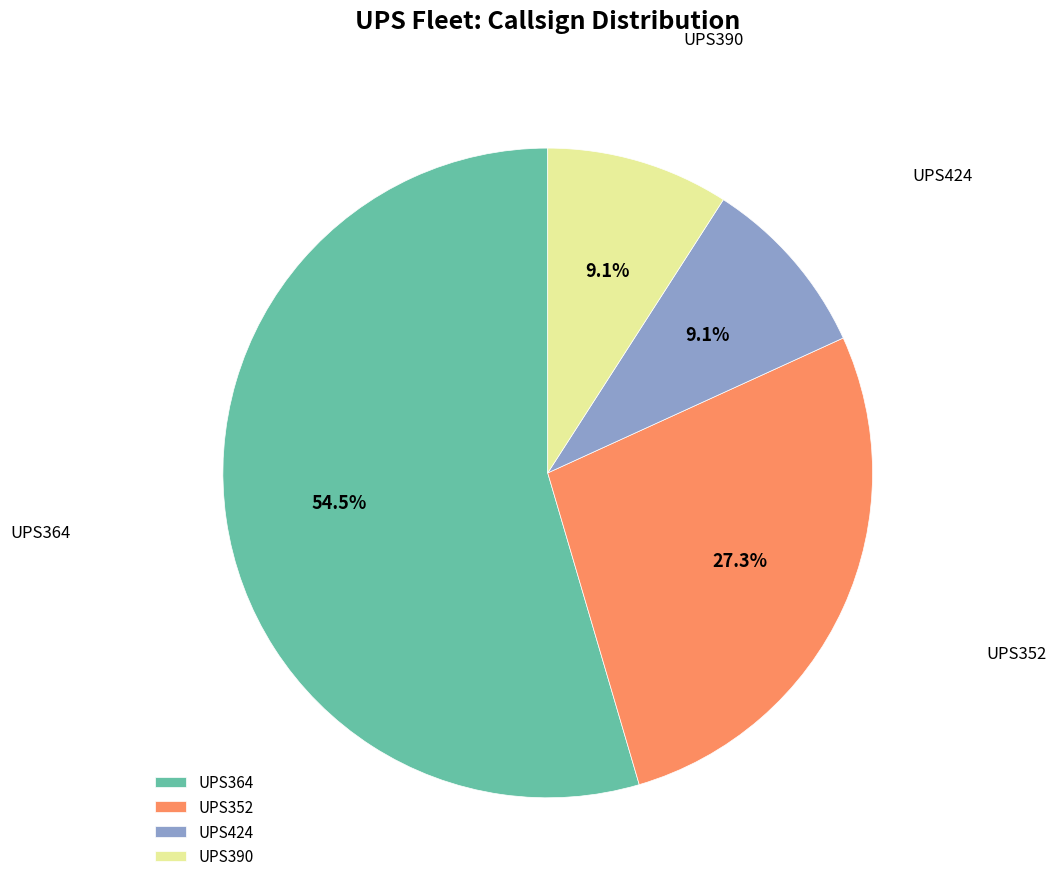

To the nearest percent, what is the difference between the UPS364 and UPS352 slice percentages?

27%